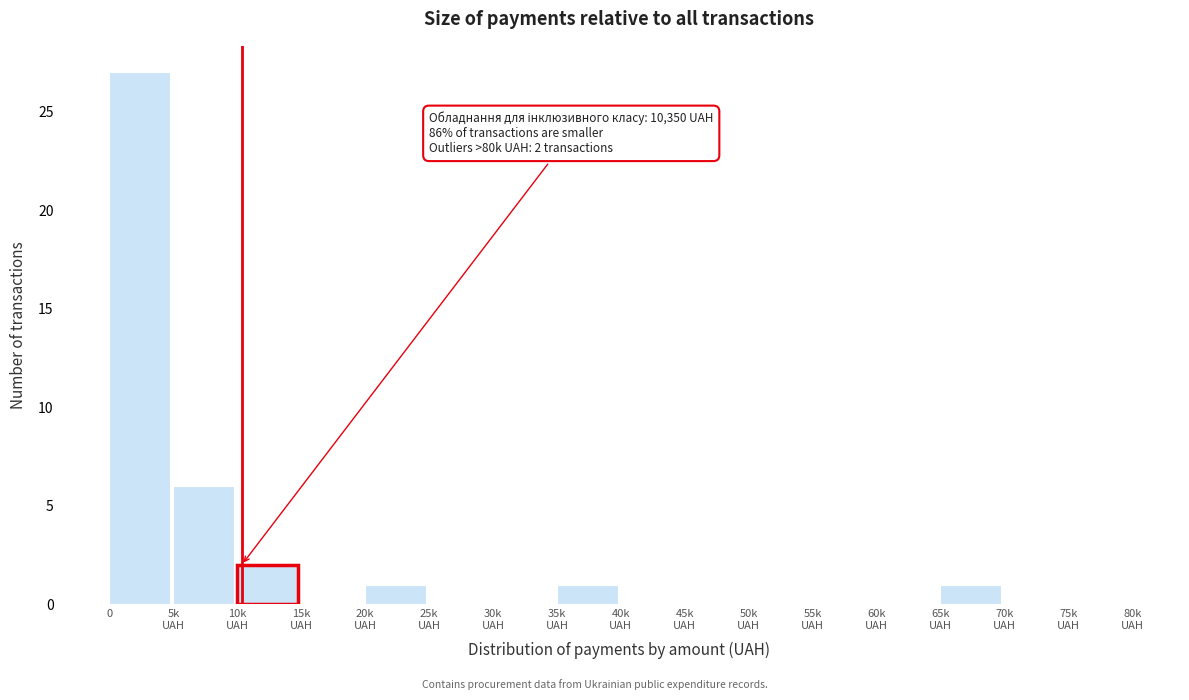

What is the maximum value shown in the chart?

27